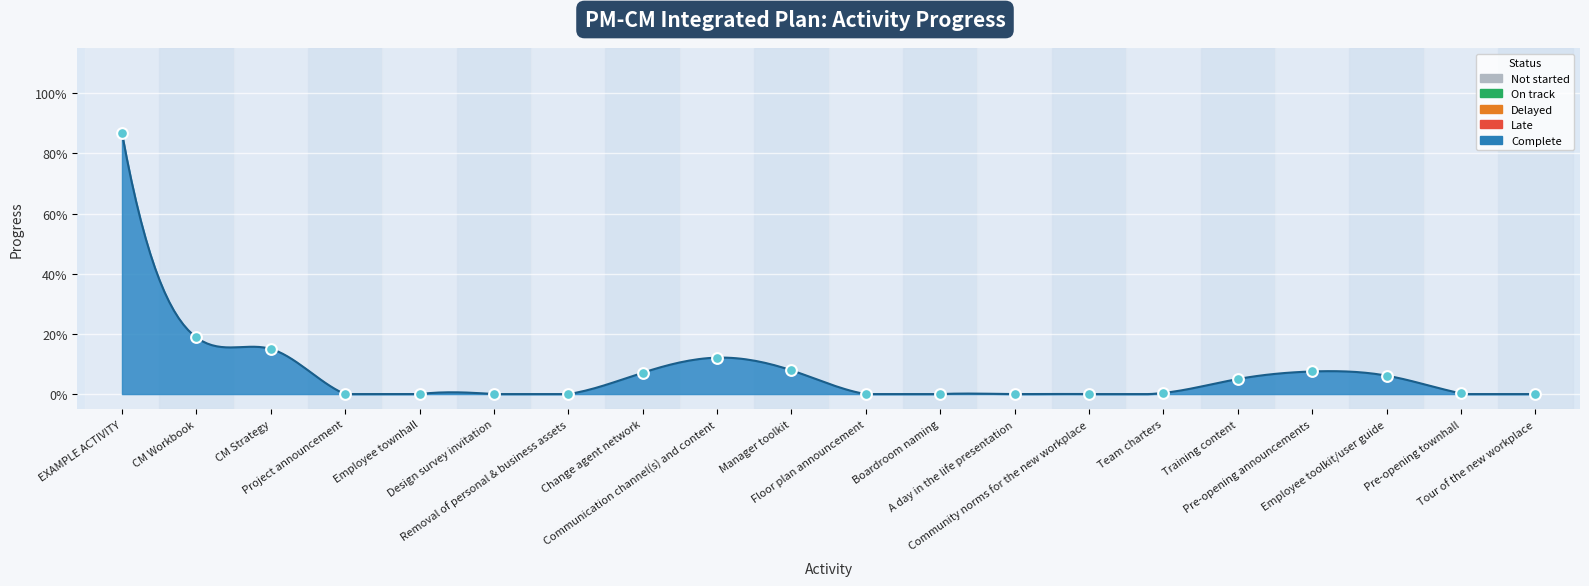

Which has a higher value, Project announcement or Tour of the new workplace?

Project announcement